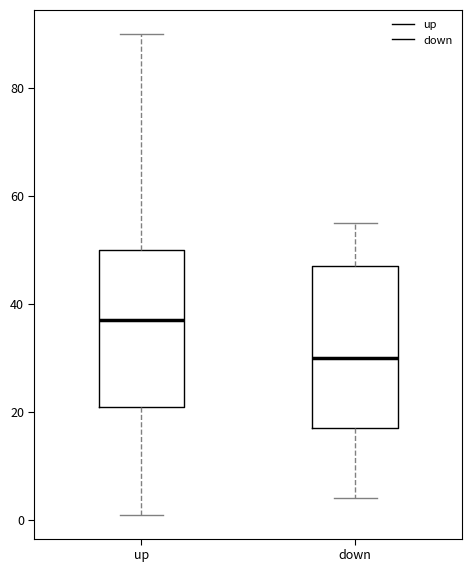

Where does the upper whisker of the box for up end on the y-axis? The values are not printed on the chart, so give them approximately, as read against the axis.

90